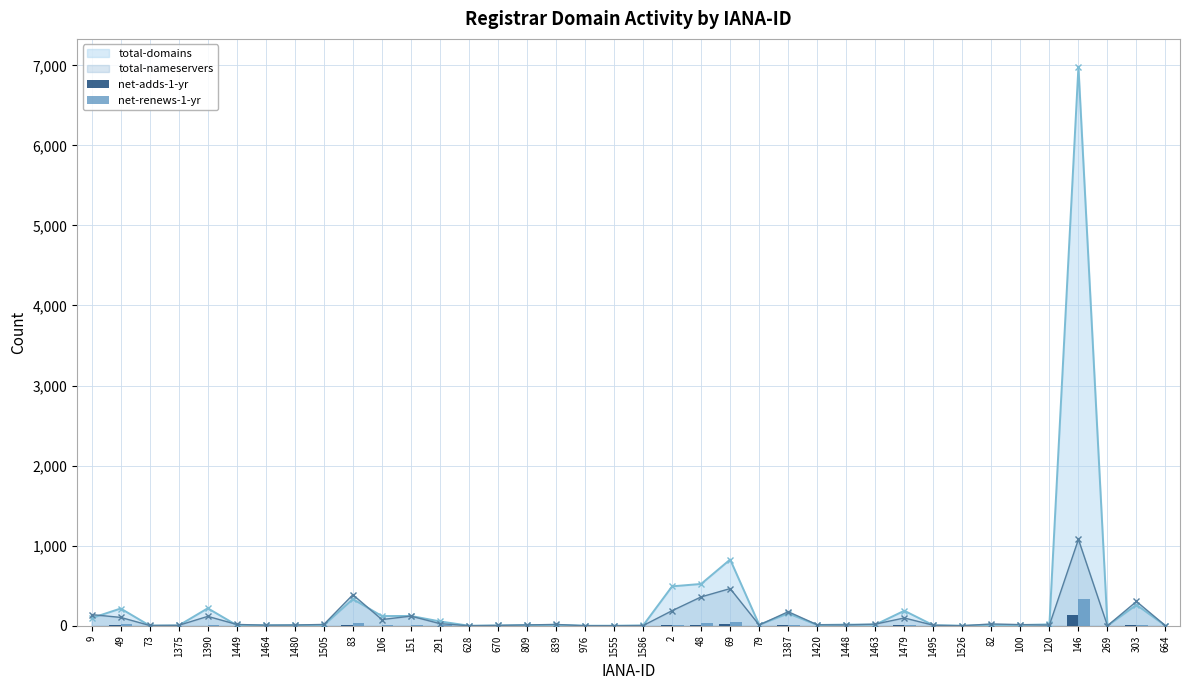

How many data points in net-renews-1-yr are above 0?

18